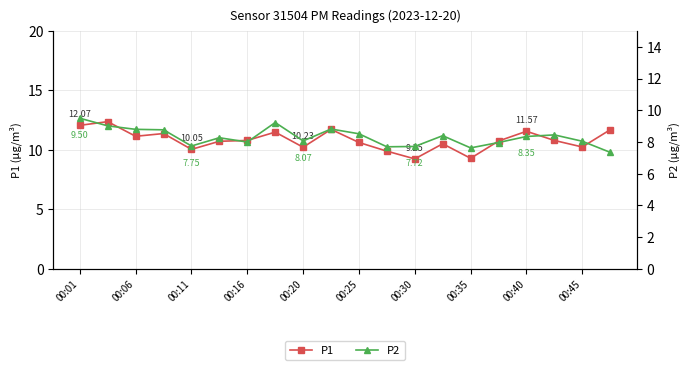

True or false: P1 has more than 0 interior local peaks.

True